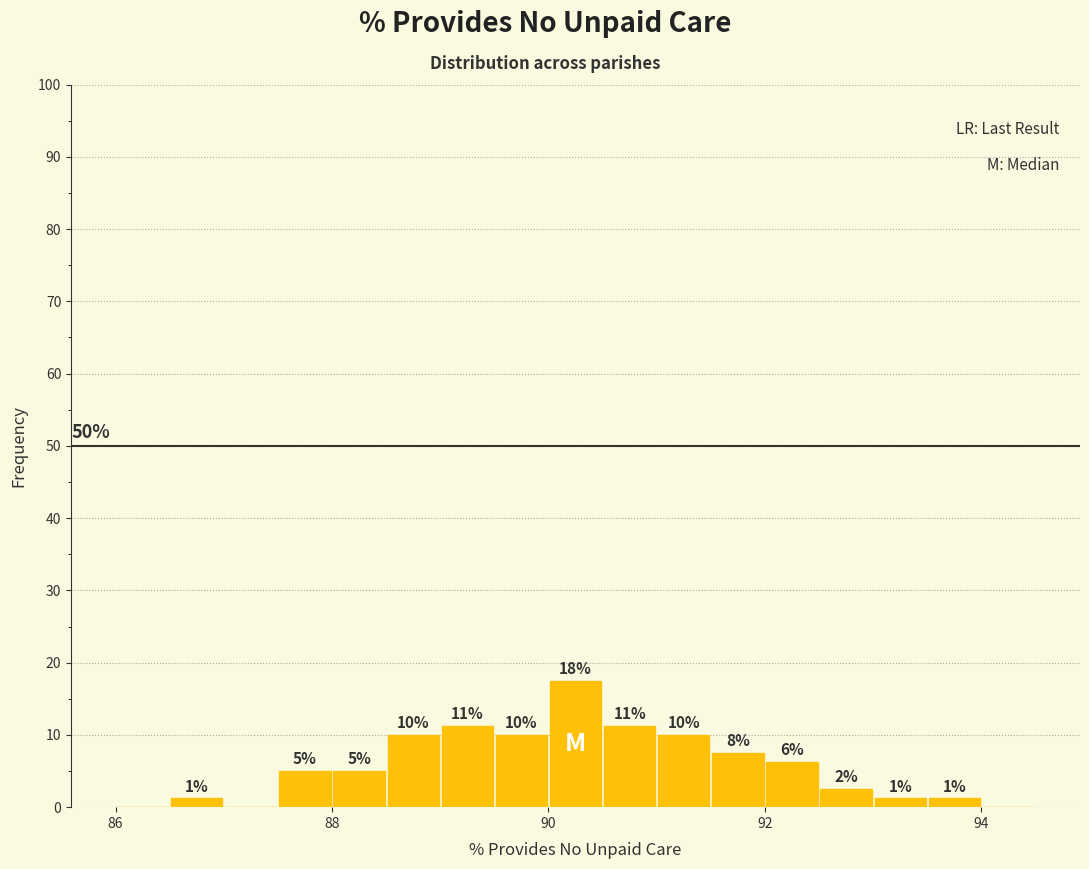

Read against the x-axis, roughly where is the centre of the tallest bar?

90.2